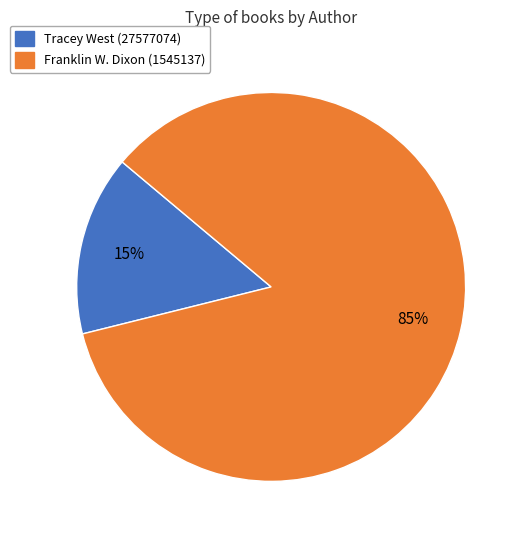

Is there any slice that represents more than half of the pie?

Yes